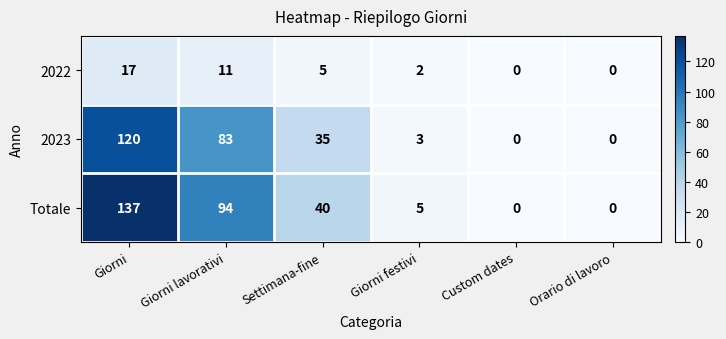

True or false: Totale has a value of 0 at Custom dates.

True